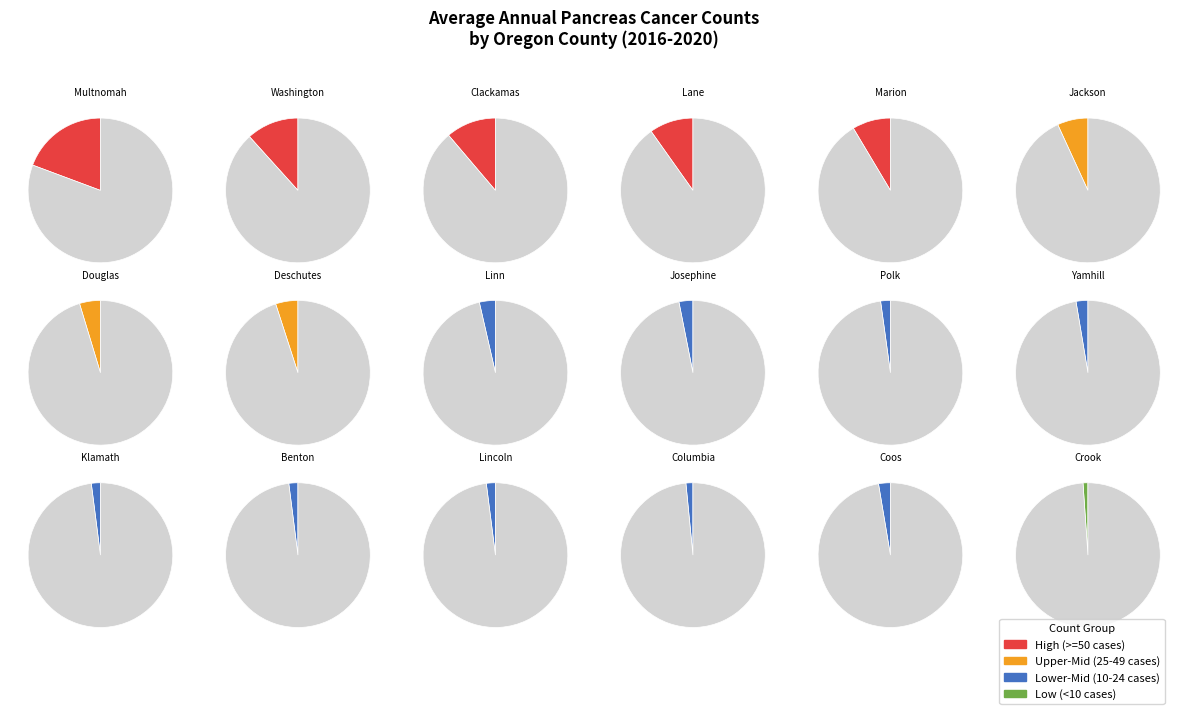

Rank the categories by value from lowest to highest.

Crook County, Columbia County, Klamath County, Benton County, Lincoln County, Polk County, Yamhill County, Coos County, Josephine County, Linn County, Douglas County, Deschutes County, Jackson County, Marion County, Lane County, Clackamas County, Washington County, Multnomah County